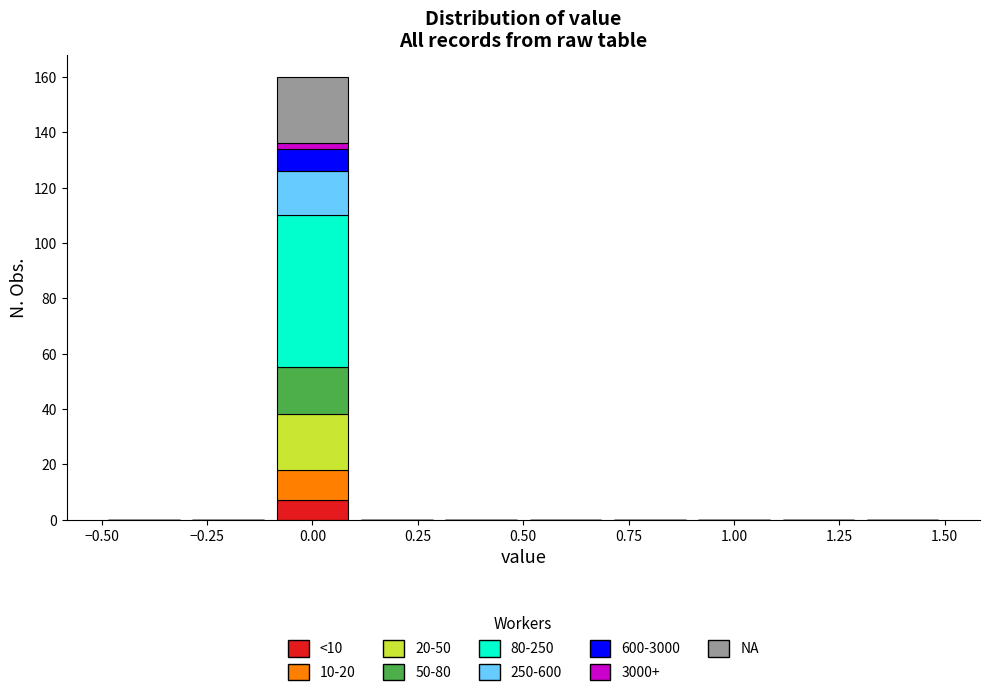

Which range on the x-axis has the tallest stacked bar (by total height)?

-0.1 to 0.1